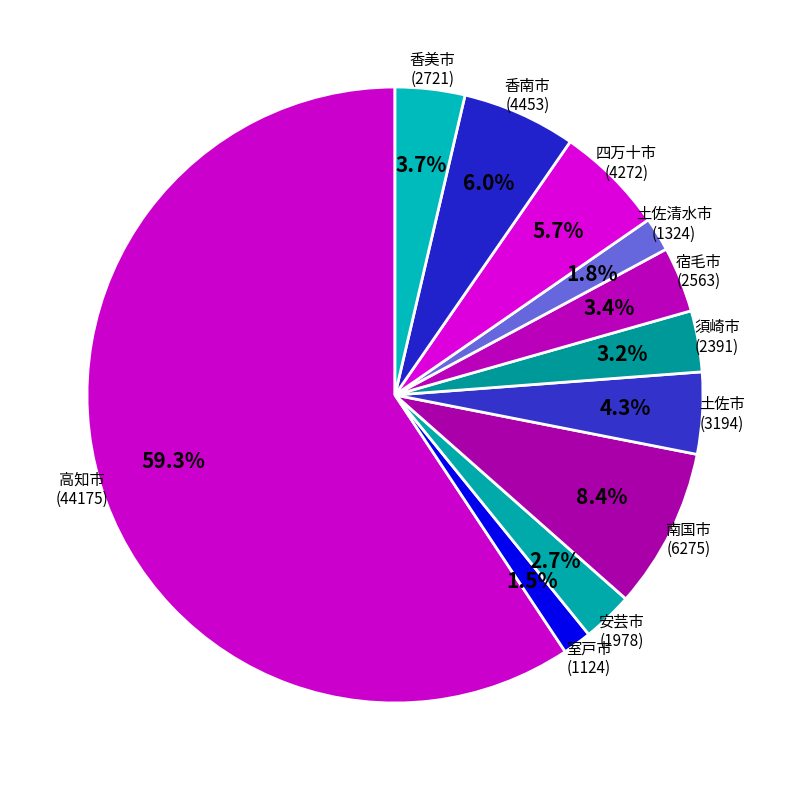

What is the majority slice?

高知市